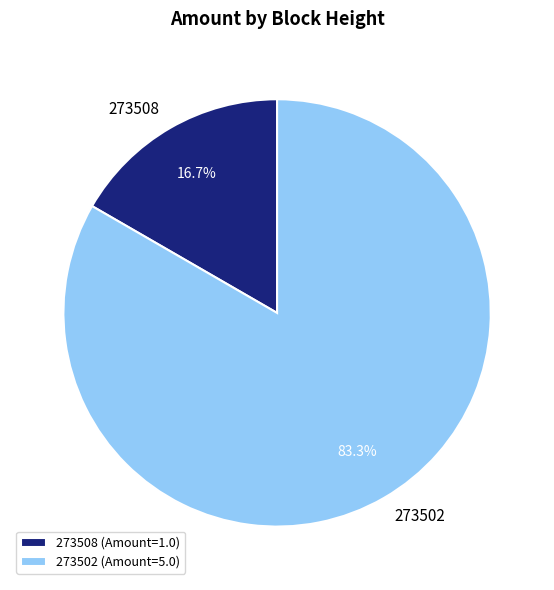

True or false: 273502 accounts for 77% of the total.

False